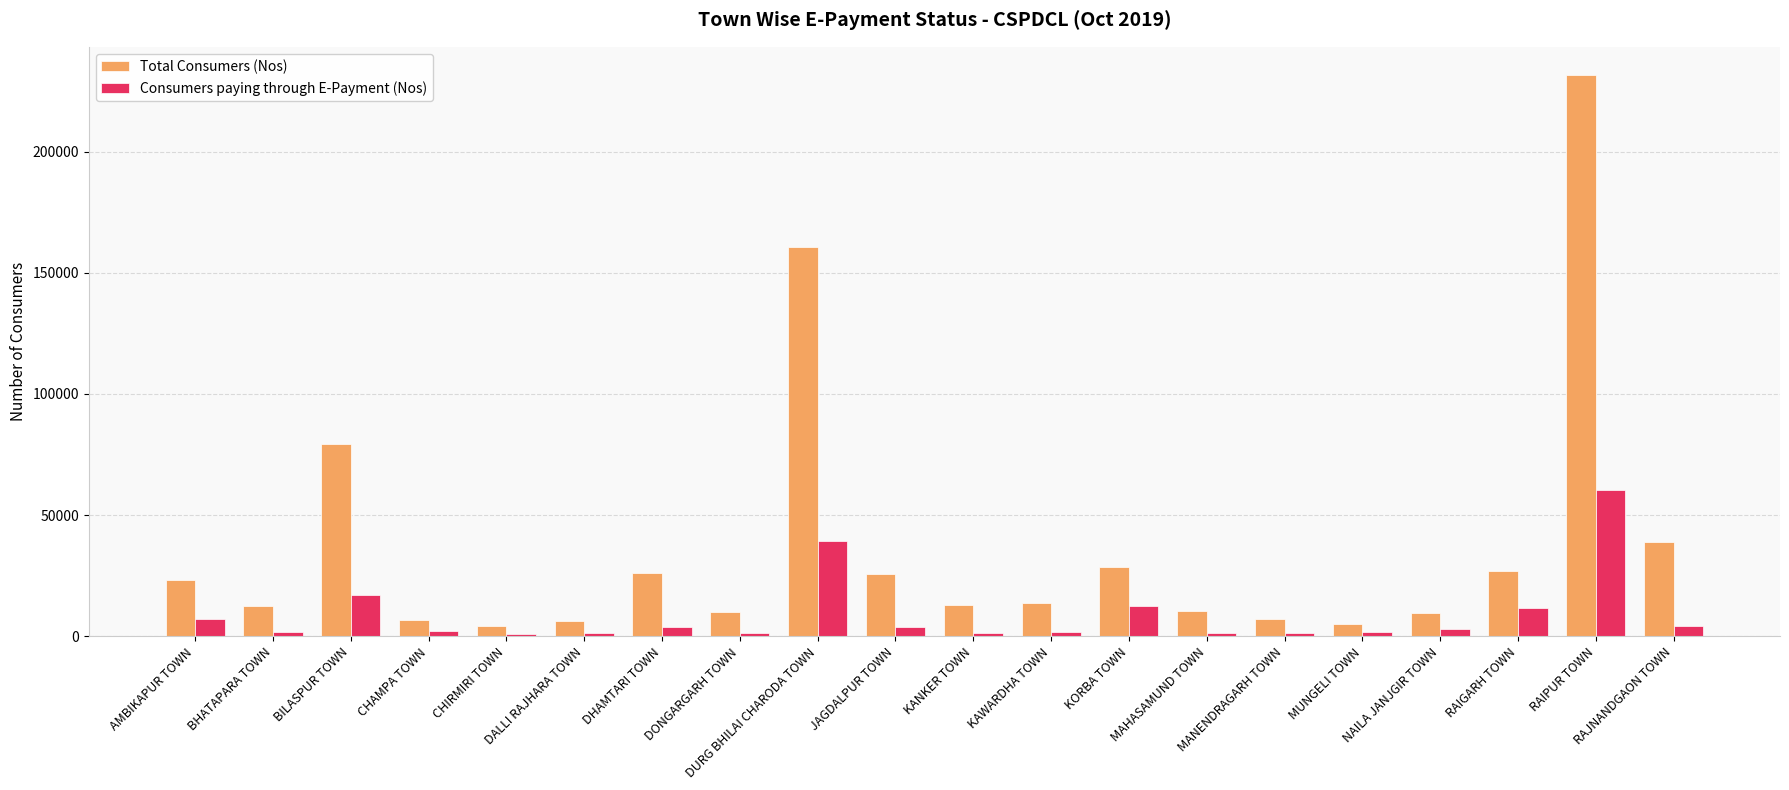

The value of Consumers paying through E-Payment (Nos) at MAHASAMUND TOWN is 1520. True or false?

True